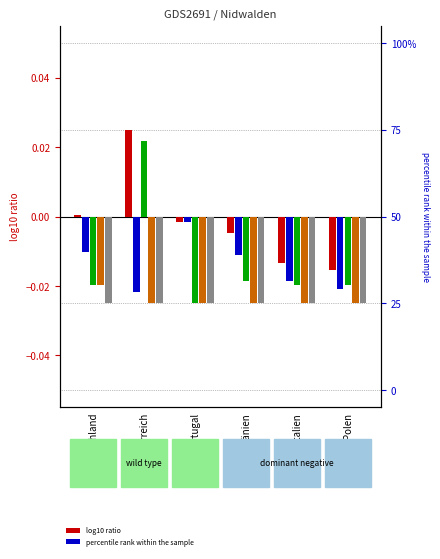

How many series are shown in this chart?

5